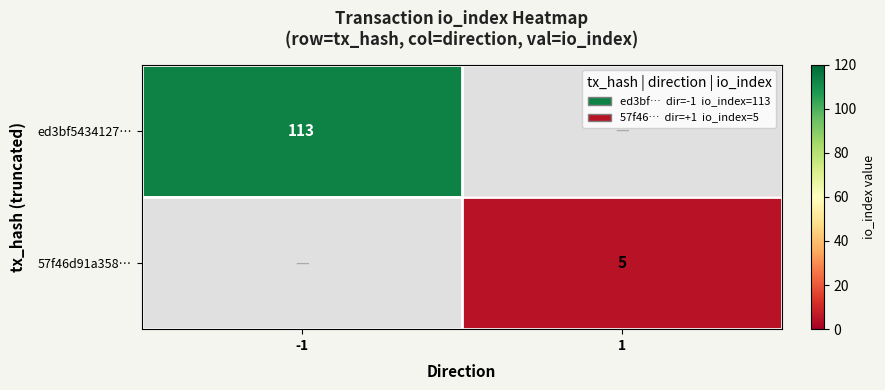

The value of ed3bf5434127… at -1 is 113. True or false?

True